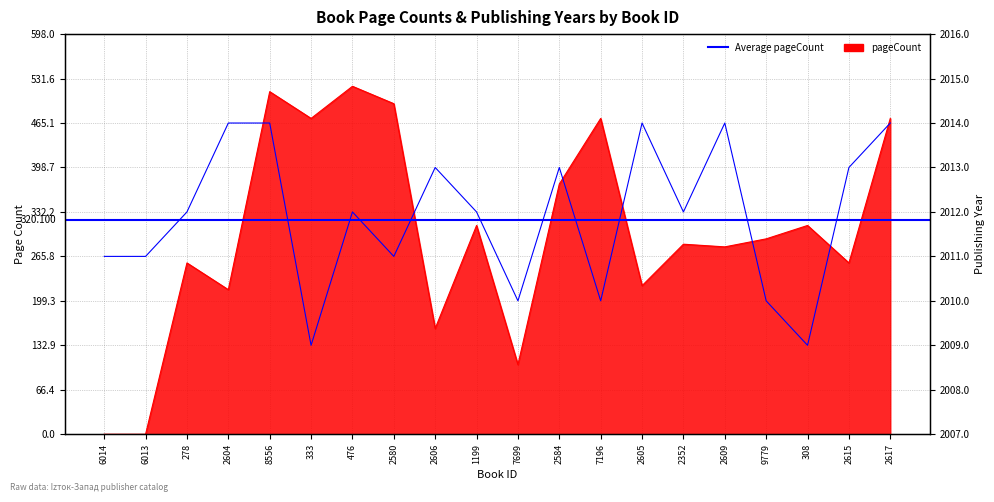

The value of pageCount at 2580 is 835. True or false?

False